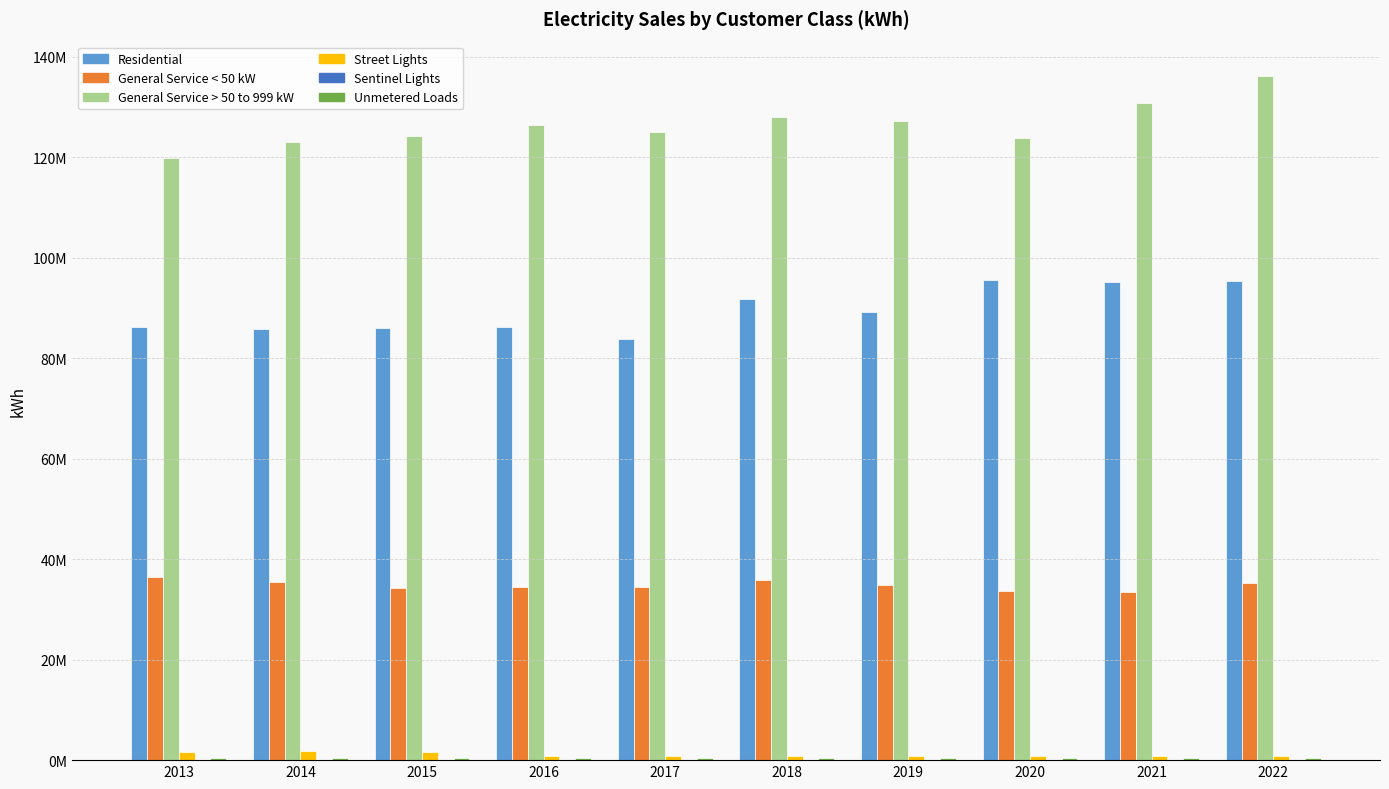

Where is Unmetered Loads nearest to the value 388361?

2014